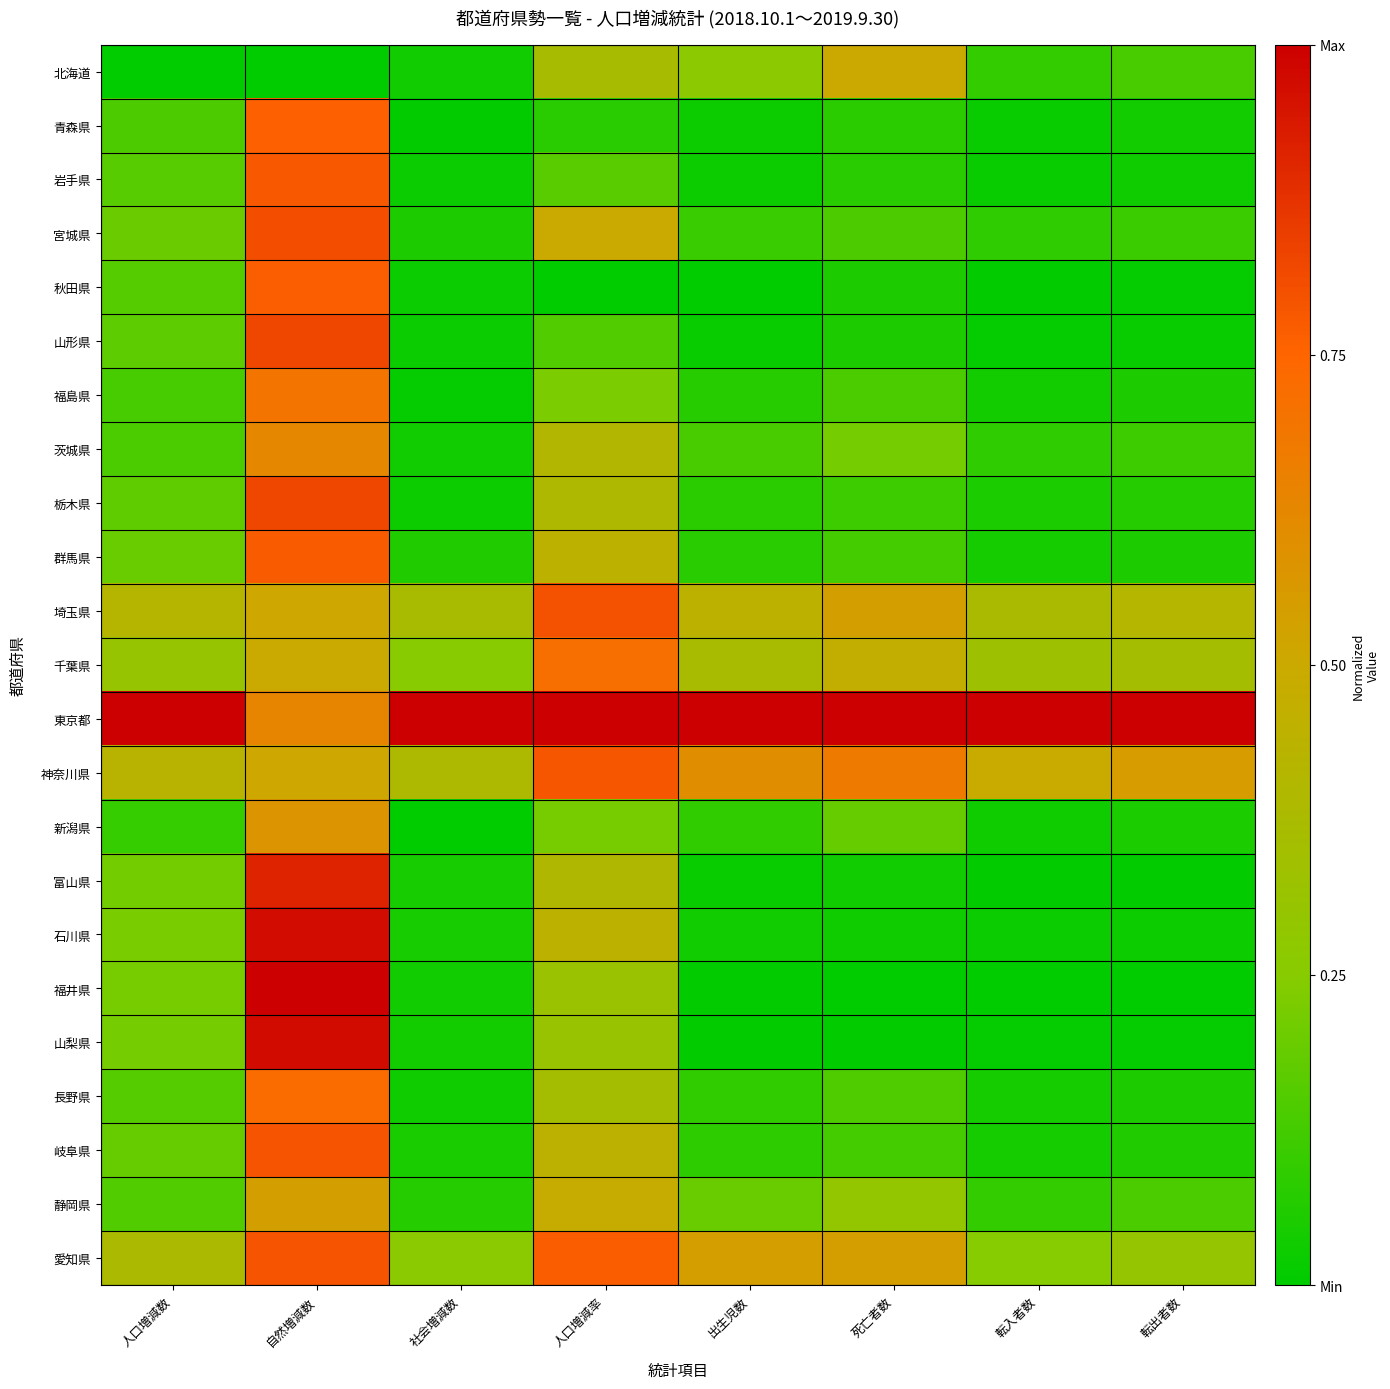

Reading left to right, list all the values displayed in this chart.

北海道: 人口増減数=0.0	自然増減数=0.0	社会増減数=0.0	人口増減率=0.4	出生児数=0.3	死亡者数=0.5	転入者数=0.1	転出者数=0.1
青森県: 人口増減数=0.1	自然増減数=0.8	社会増減数=0.0	人口増減率=0.1	出生児数=0.0	死亡者数=0.1	転入者数=0.0	転出者数=0.0
岩手県: 人口増減数=0.2	自然増減数=0.8	社会増減数=0.0	人口増減率=0.2	出生児数=0.0	死亡者数=0.1	転入者数=0.0	転出者数=0.0
宮城県: 人口増減数=0.2	自然増減数=0.8	社会増減数=0.1	人口増減率=0.5	出生児数=0.1	死亡者数=0.1	転入者数=0.1	転出者数=0.1
秋田県: 人口増減数=0.2	自然増減数=0.8	社会増減数=0.0	人口増減率=0.0	出生児数=0.0	死亡者数=0.1	転入者数=0.0	転出者数=0.0
山形県: 人口増減数=0.2	自然増減数=0.8	社会増減数=0.0	人口増減率=0.2	出生児数=0.0	死亡者数=0.1	転入者数=0.0	転出者数=0.0
福島県: 人口増減数=0.1	自然増減数=0.7	社会増減数=0.0	人口増減率=0.2	出生児数=0.1	死亡者数=0.1	転入者数=0.0	転出者数=0.1
茨城県: 人口増減数=0.1	自然増減数=0.6	社会増減数=0.0	人口増減率=0.4	出生児数=0.1	死亡者数=0.2	転入者数=0.1	転出者数=0.1
栃木県: 人口増減数=0.2	自然増減数=0.8	社会増減数=0.0	人口増減率=0.4	出生児数=0.1	死亡者数=0.1	転入者数=0.1	転出者数=0.1
群馬県: 人口増減数=0.2	自然増減数=0.8	社会増減数=0.1	人口増減率=0.4	出生児数=0.1	死亡者数=0.1	転入者数=0.0	転出者数=0.1
埼玉県: 人口増減数=0.4	自然増減数=0.5	社会増減数=0.4	人口増減率=0.8	出生児数=0.4	死亡者数=0.5	転入者数=0.4	転出者数=0.4
千葉県: 人口増減数=0.3	自然増減数=0.5	社会増減数=0.3	人口増減率=0.7	出生児数=0.4	死亡者数=0.5	転入者数=0.3	転出者数=0.4
東京都: 人口増減数=1.0	自然増減数=0.6	社会増減数=1.0	人口増減率=1.0	出生児数=1.0	死亡者数=1.0	転入者数=1.0	転出者数=1.0
神奈川県: 人口増減数=0.4	自然増減数=0.5	社会増減数=0.4	人口増減率=0.8	出生児数=0.6	死亡者数=0.7	転入者数=0.5	転出者数=0.5
新潟県: 人口増減数=0.1	自然増減数=0.6	社会増減数=0.0	人口増減率=0.2	出生児数=0.1	死亡者数=0.2	転入者数=0.0	転出者数=0.1
富山県: 人口増減数=0.2	自然増減数=0.9	社会増減数=0.0	人口増減率=0.4	出生児数=0.0	死亡者数=0.0	転入者数=0.0	転出者数=0.0
石川県: 人口増減数=0.2	自然増減数=1.0	社会増減数=0.0	人口増減率=0.4	出生児数=0.0	死亡者数=0.0	転入者数=0.0	転出者数=0.0
福井県: 人口増減数=0.2	自然増減数=1.0	社会増減数=0.0	人口増減率=0.3	出生児数=0.0	死亡者数=0.0	転入者数=0.0	転出者数=0.0
山梨県: 人口増減数=0.2	自然増減数=1.0	社会増減数=0.0	人口増減率=0.3	出生児数=0.0	死亡者数=0.0	転入者数=0.0	転出者数=0.0
長野県: 人口増減数=0.2	自然増減数=0.7	社会増減数=0.0	人口増減率=0.4	出生児数=0.1	死亡者数=0.1	転入者数=0.0	転出者数=0.1
岐阜県: 人口増減数=0.2	自然増減数=0.8	社会増減数=0.1	人口増減率=0.4	出生児数=0.1	死亡者数=0.1	転入者数=0.0	転出者数=0.1
静岡県: 人口増減数=0.1	自然増減数=0.5	社会増減数=0.1	人口増減率=0.5	出生児数=0.2	死亡者数=0.3	転入者数=0.1	転出者数=0.1
愛知県: 人口増減数=0.4	自然増減数=0.8	社会増減数=0.3	人口増減率=0.8	出生児数=0.5	死亡者数=0.5	転入者数=0.2	転出者数=0.3